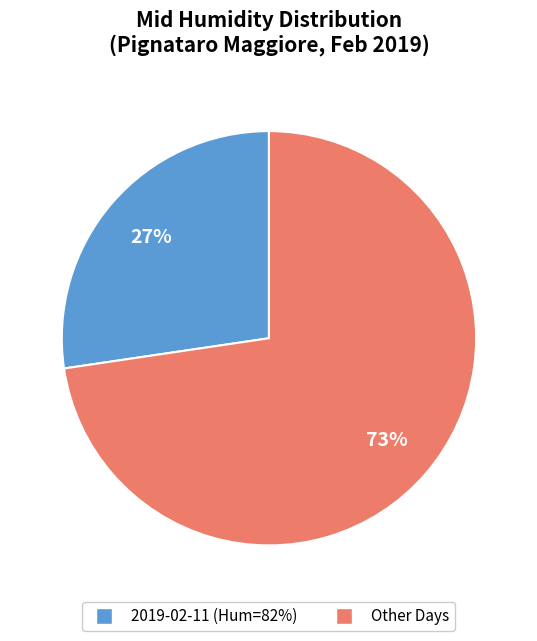

How many segments does this pie chart have?

2